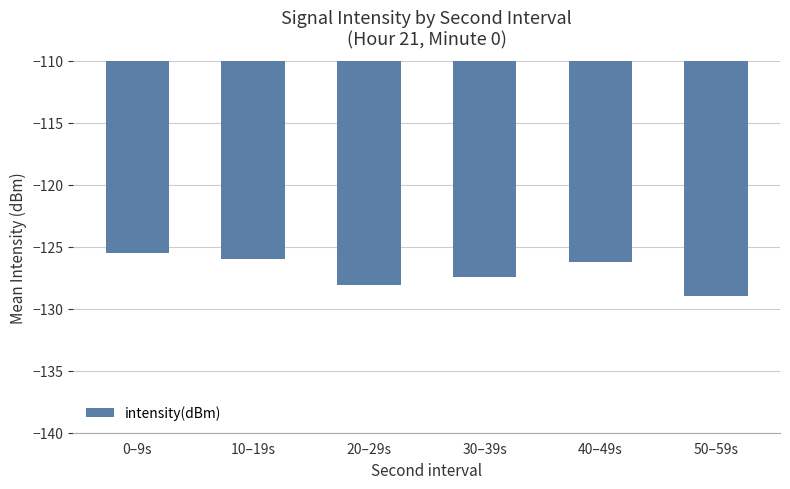

What is the label of the 2nd bar from the right?

40–49s